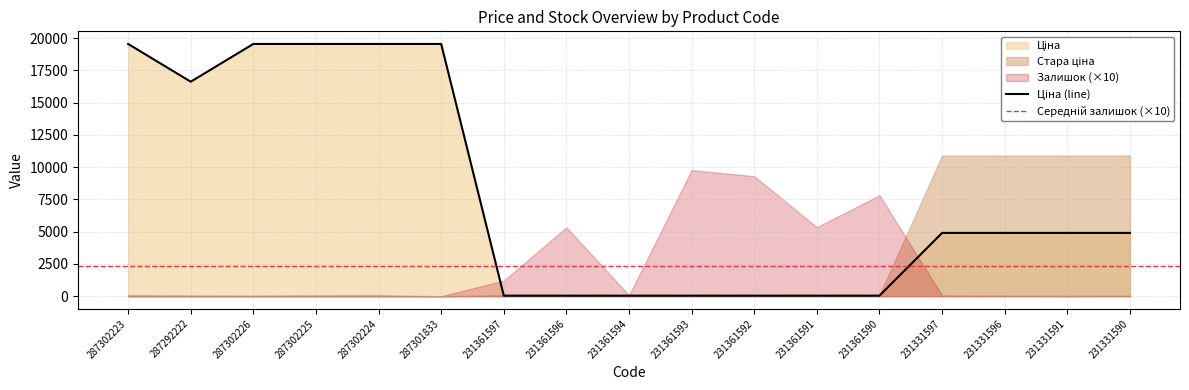

List the labels in order of Стара ціна value, largest first.

231331597, 231331596, 231331591, 231331590, 231361597, 231361596, 231361594, 231361593, 231361592, 231361591, 231361590, 287302223, 287292222, 287302226, 287302225, 287302224, 287301833